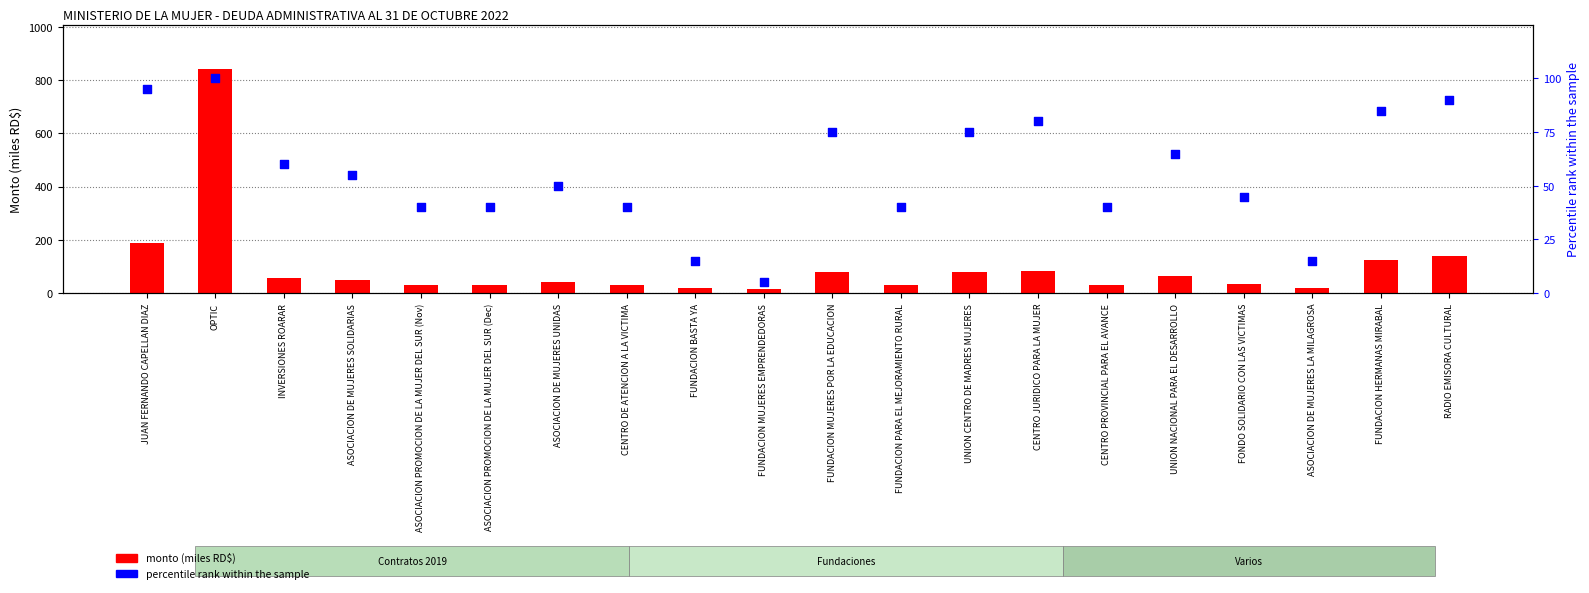

Which series reaches the maximum Y coordinate?

monto (thousands RD$)